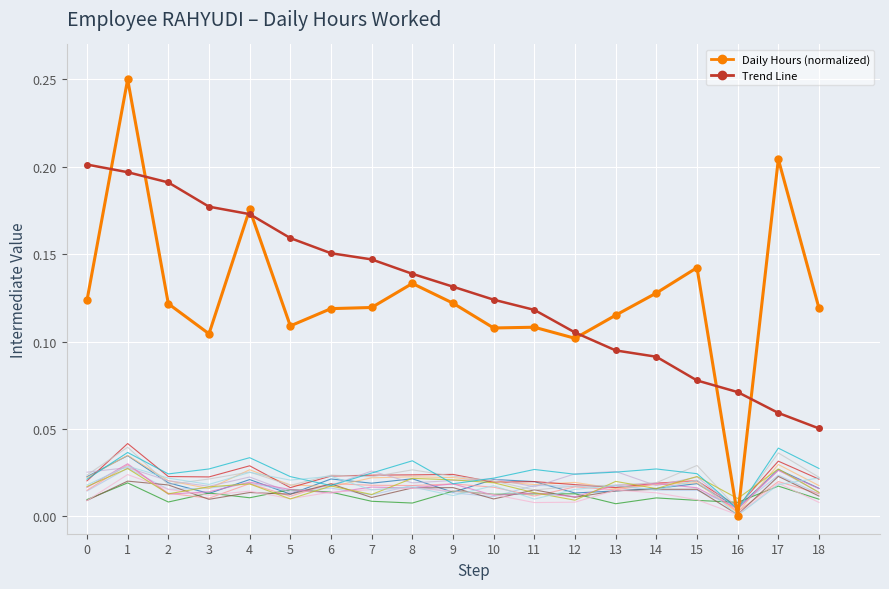

Is it true that Daily Hours (normalized) equals 0.1 at 12?

False